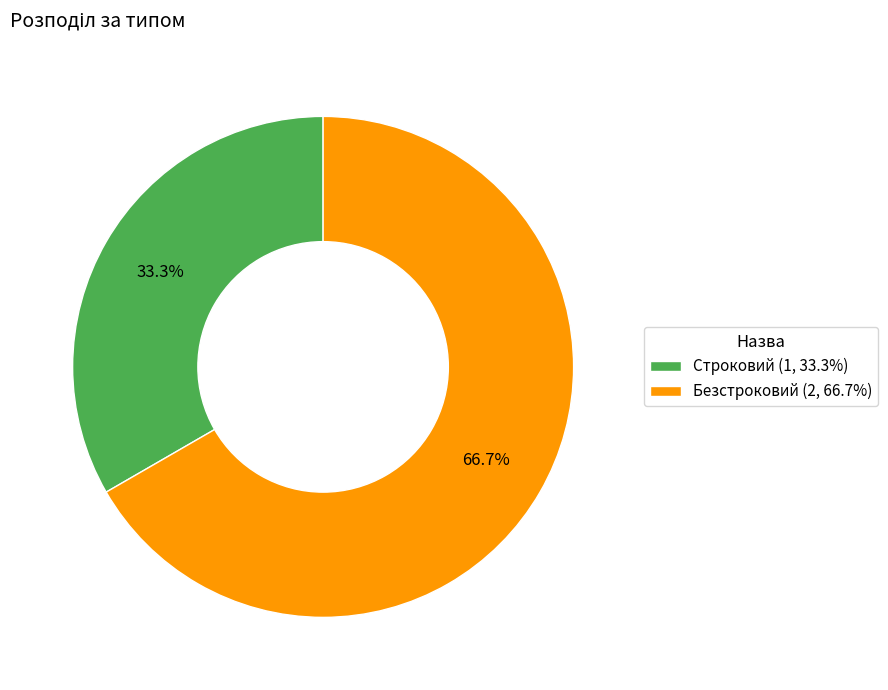

Is it true that Строковий is 25% of the pie?

False